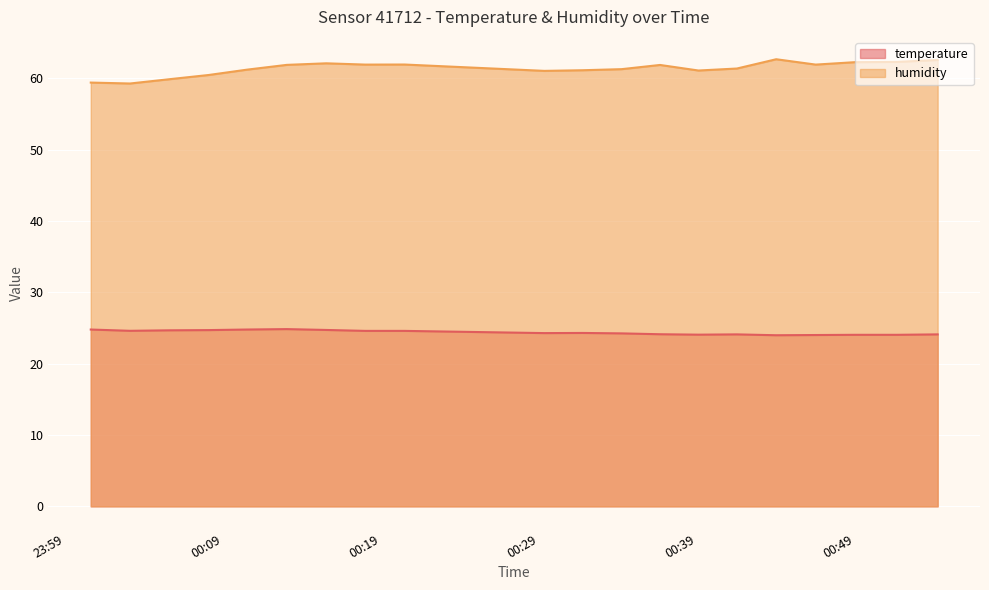

True or false: humidity and temperature cross at least once.

False